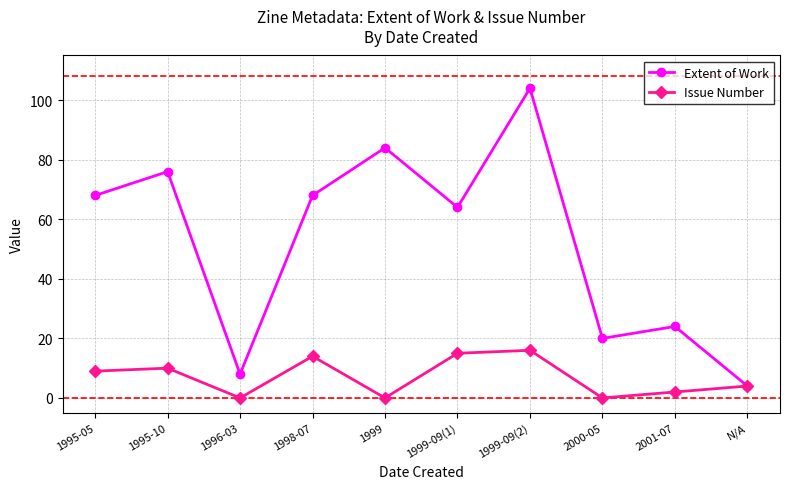

What is the value of the Extent of Work point at the 8th from the left?

20